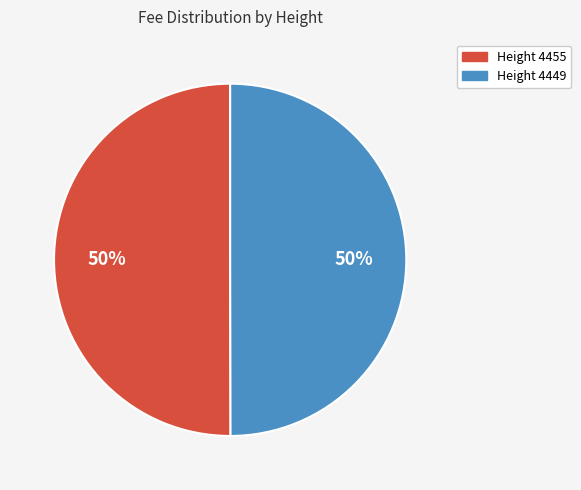

To the nearest percent, what is the average slice percentage?

50%